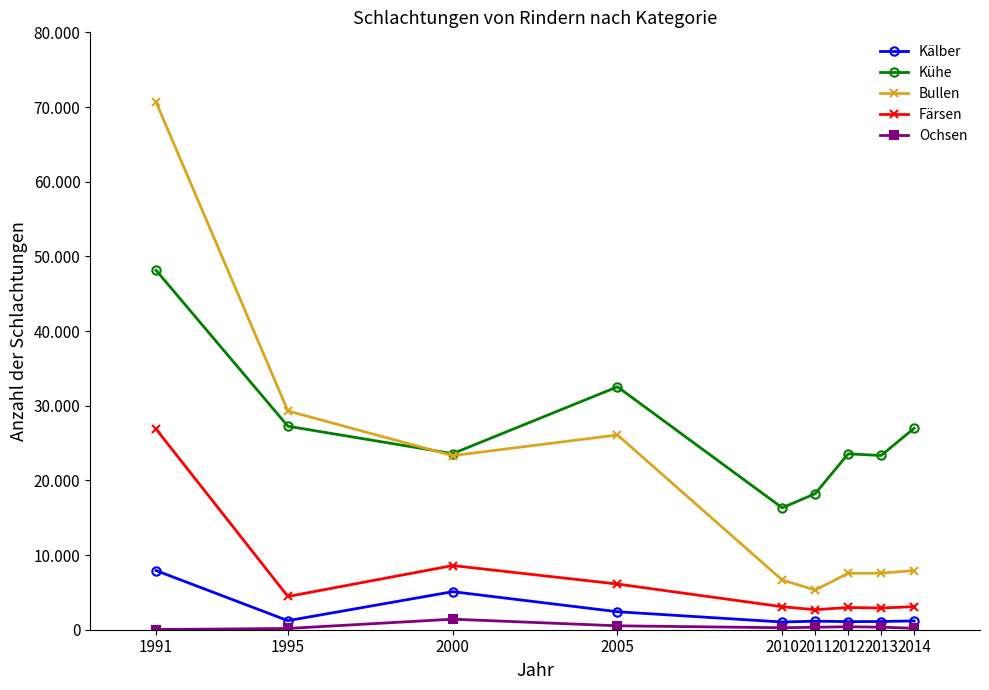

Which series has the widest spread of values?

Bullen